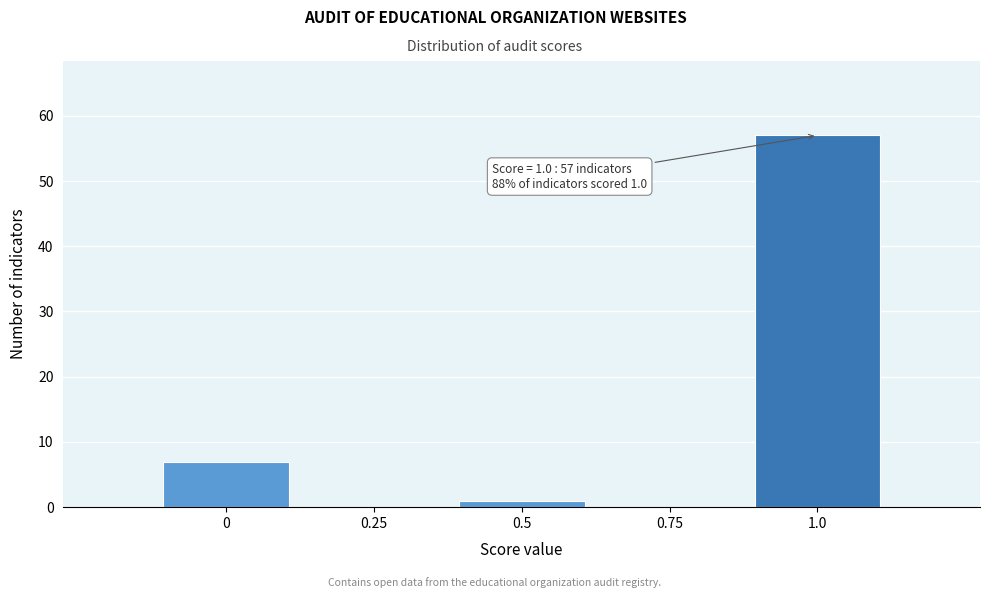

Reading left to right, transcribe all the data shown in this chart.

0=7	0.25=0	0.5=1	0.75=0	1.0=57